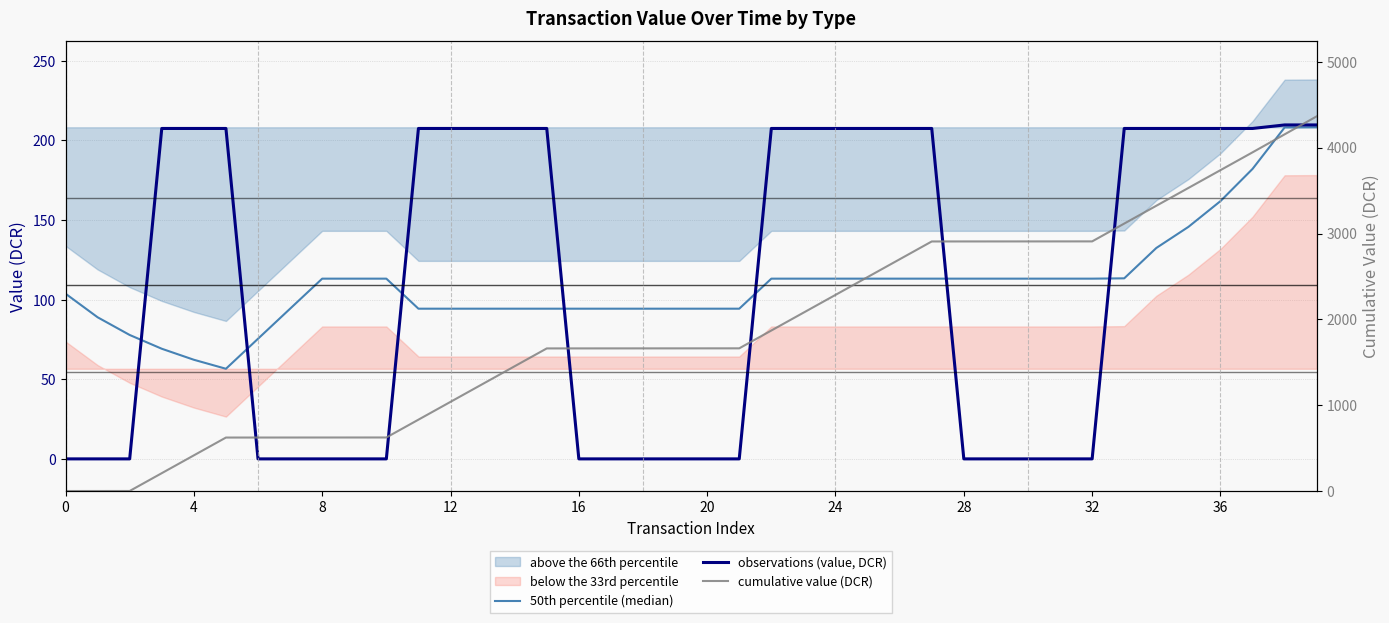

What is the lowest value of the observations (value, DCR) series?

0.2